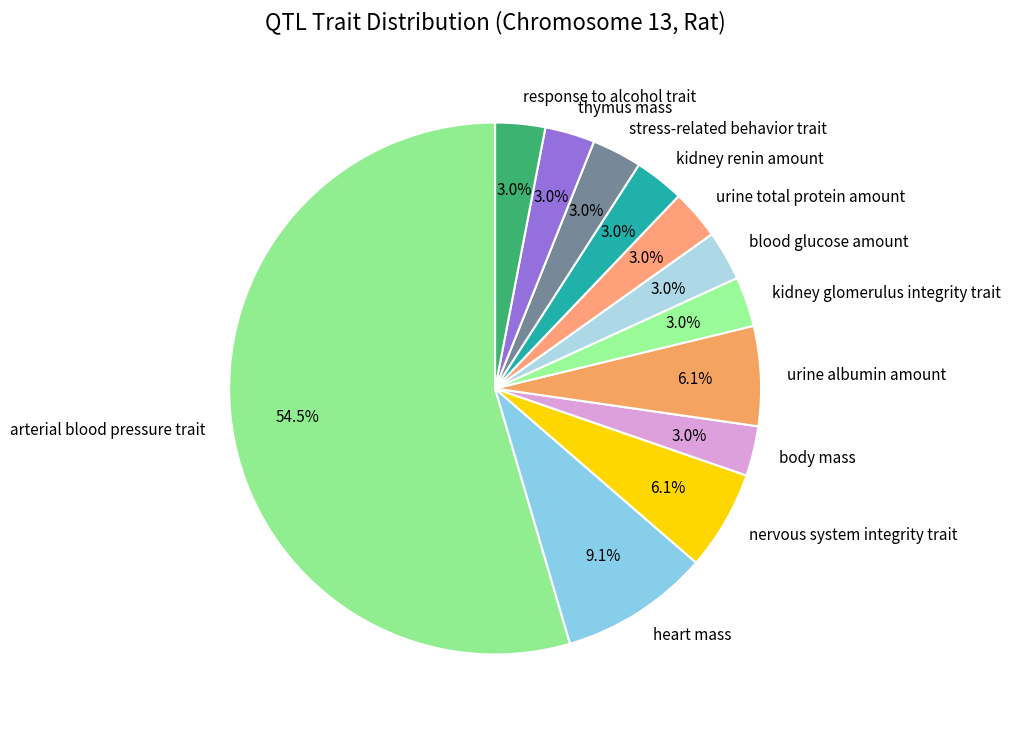

Do heart mass and body mass together represent more than half of the pie?

No